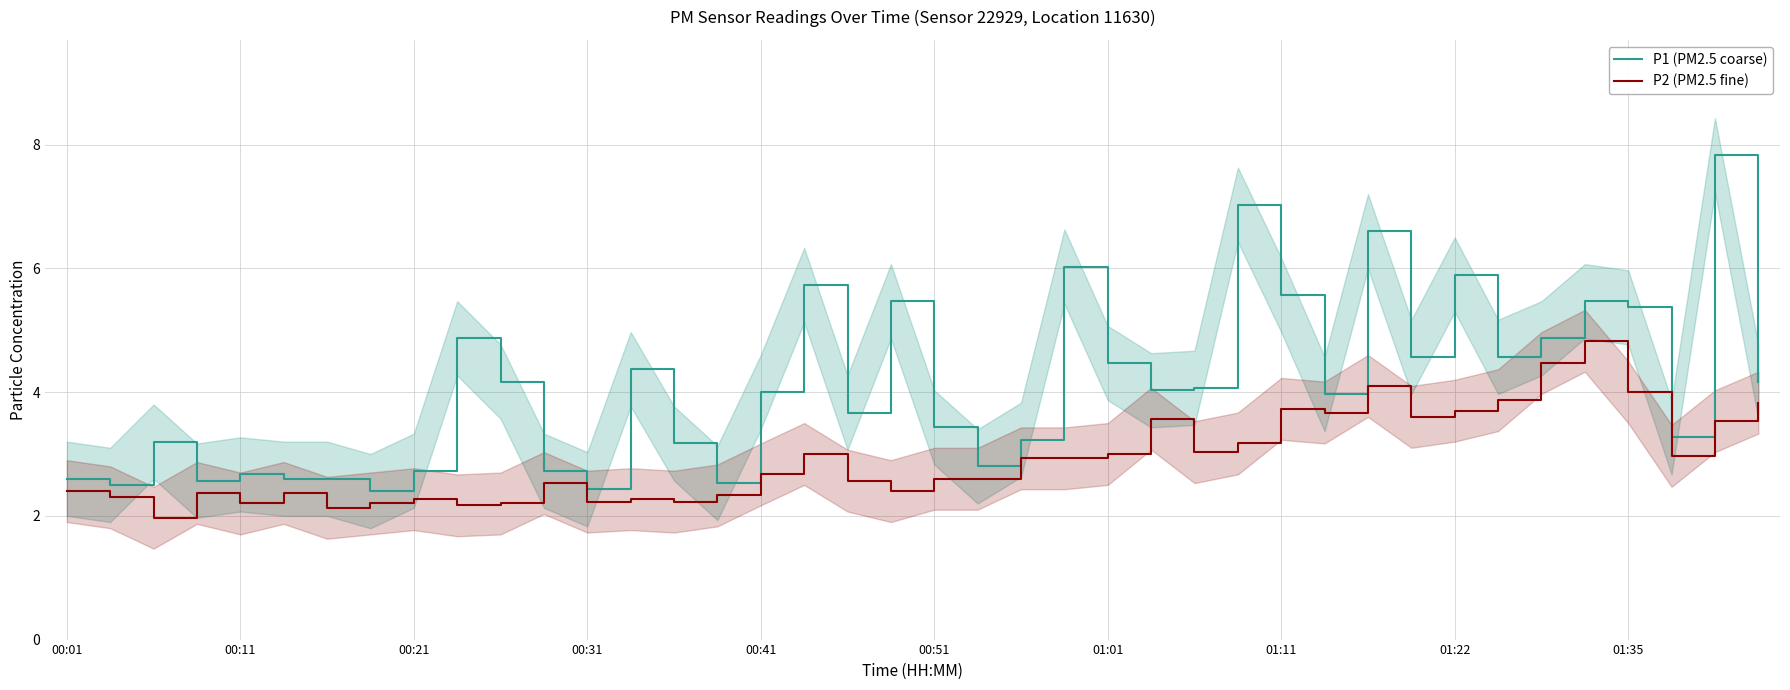

What is the smallest value displayed?

2.0